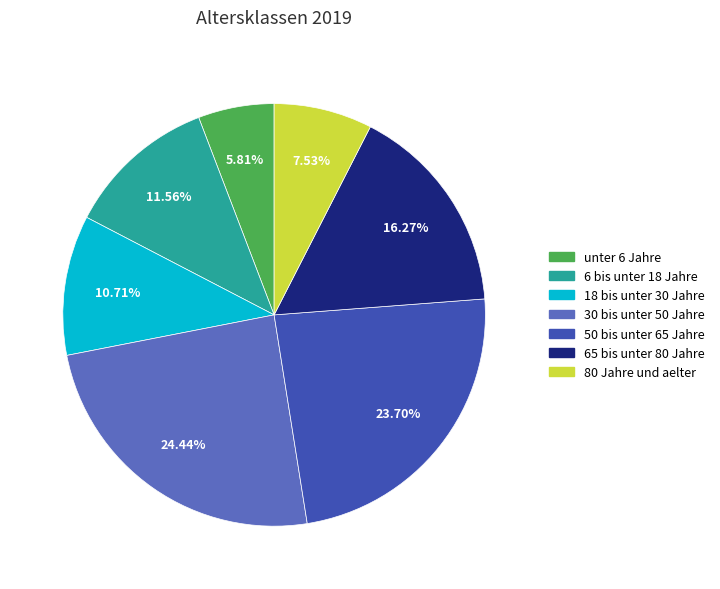

Which has a higher value, 18 bis unter 30 Jahre or 30 bis unter 50 Jahre?

30 bis unter 50 Jahre